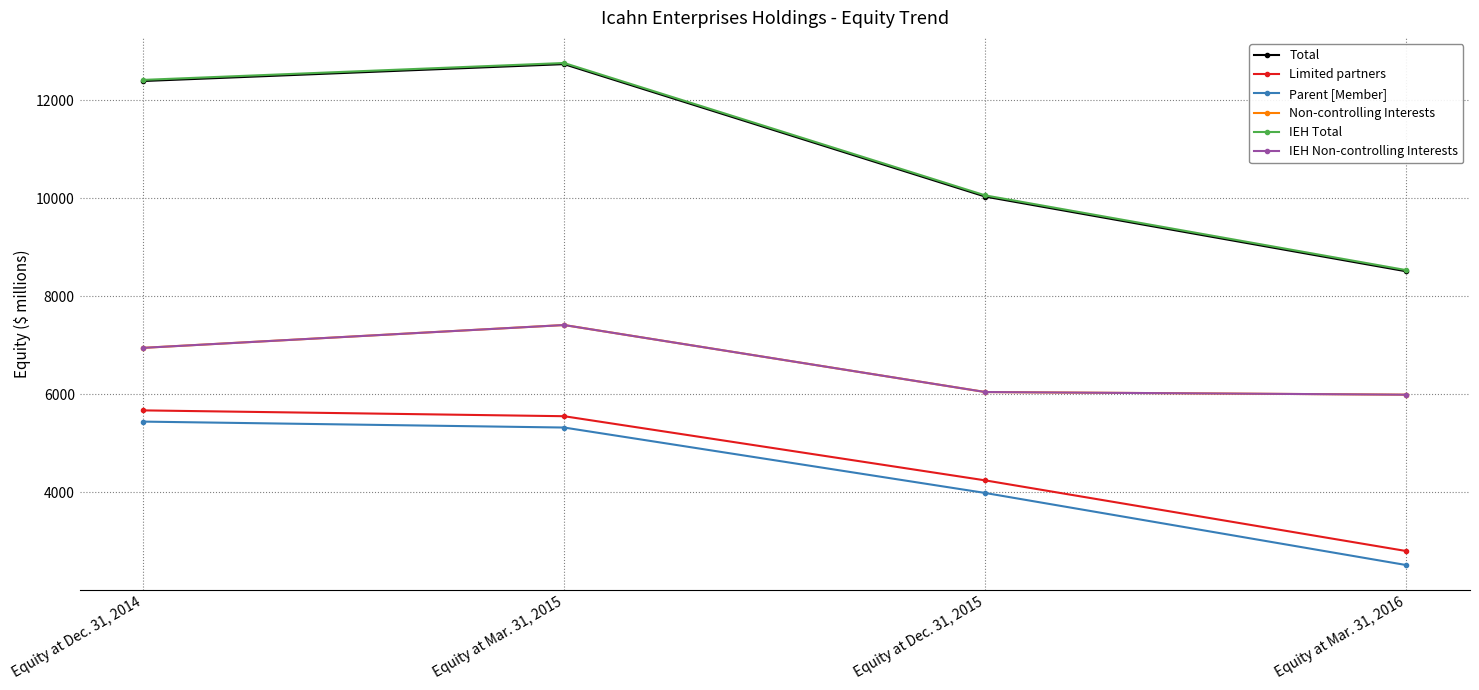

Is it true that Non-controlling Interests equals 1603 at Equity at Mar. 31, 2016?

False